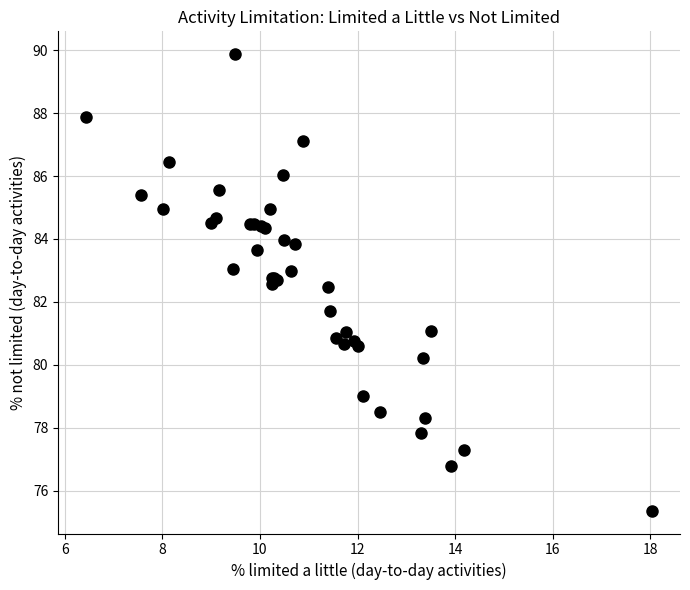

What Y value in the scatter plot is closest to 82?

81.7